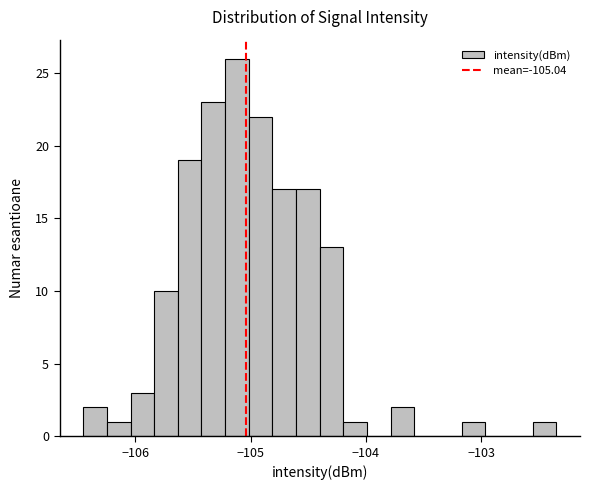

Around what value on the x-axis is the tallest bar? Give the approximate position of its centre, as read against the axis.

-105.1